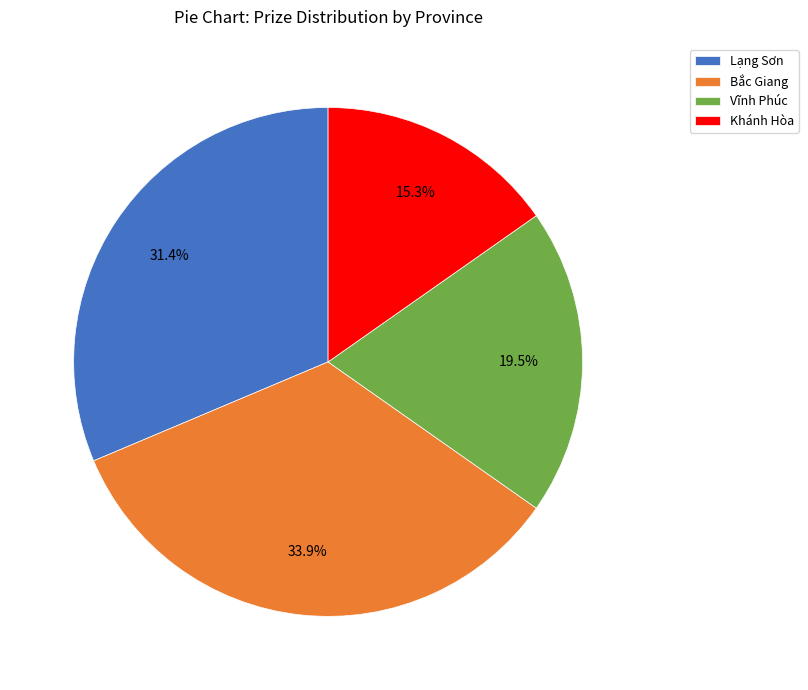

What portion of the pie excludes Khánh Hòa?

84.7%